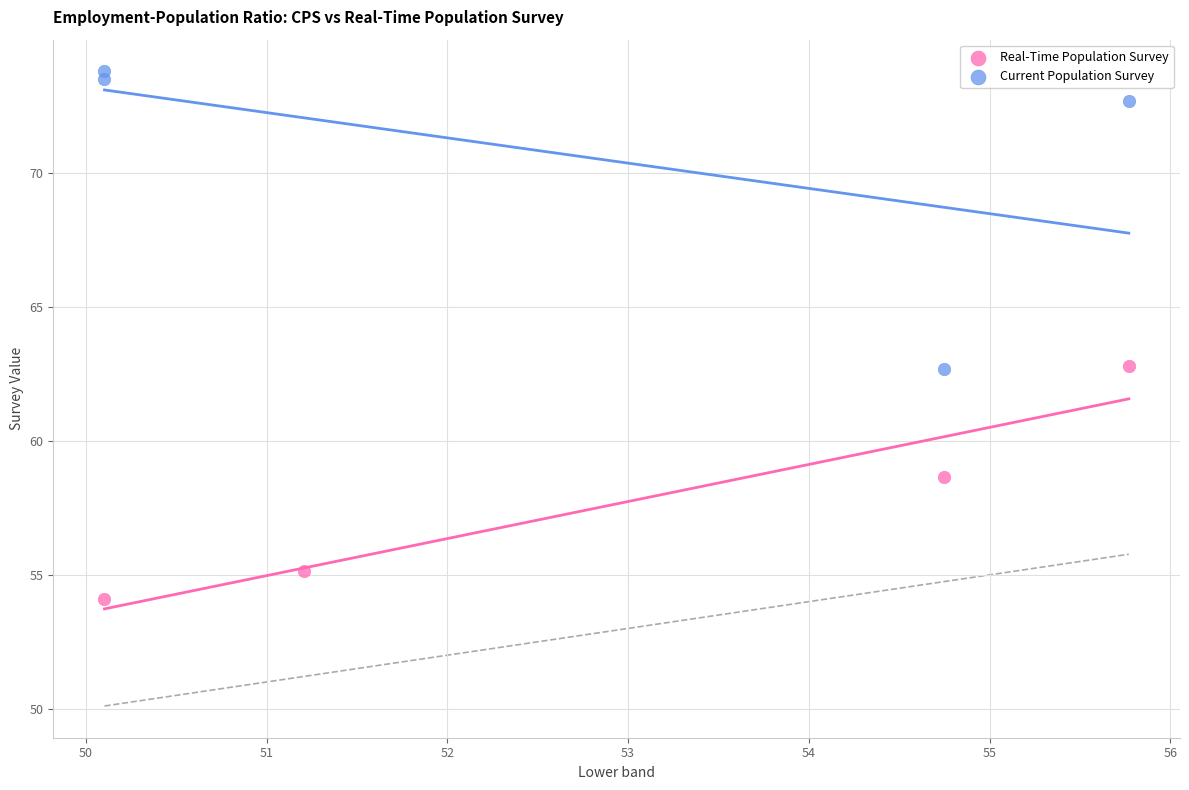

Which series has the largest Y range (max minus min)?

Current Population Survey